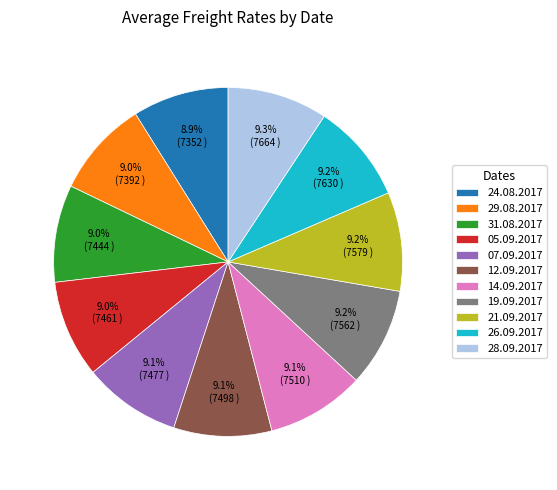

Approximately how many times larger is the value at 19.09.2017 compared to 12.09.2017?

1.0